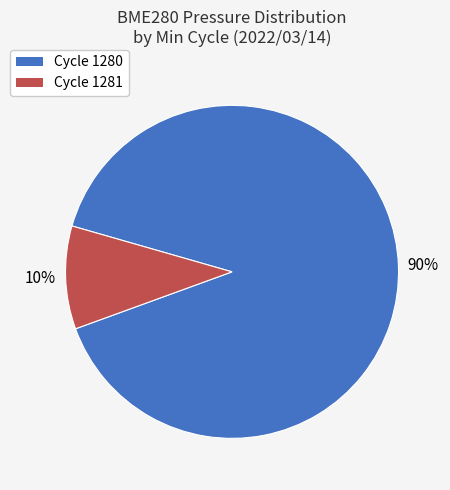

To the nearest percent, what is the average slice percentage?

50%